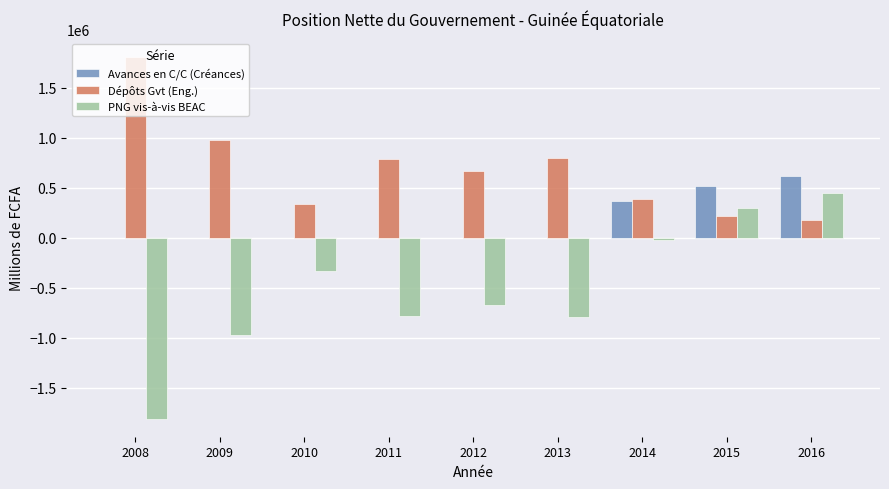

What is the spread (max minus min) of values at 2012?

1340296